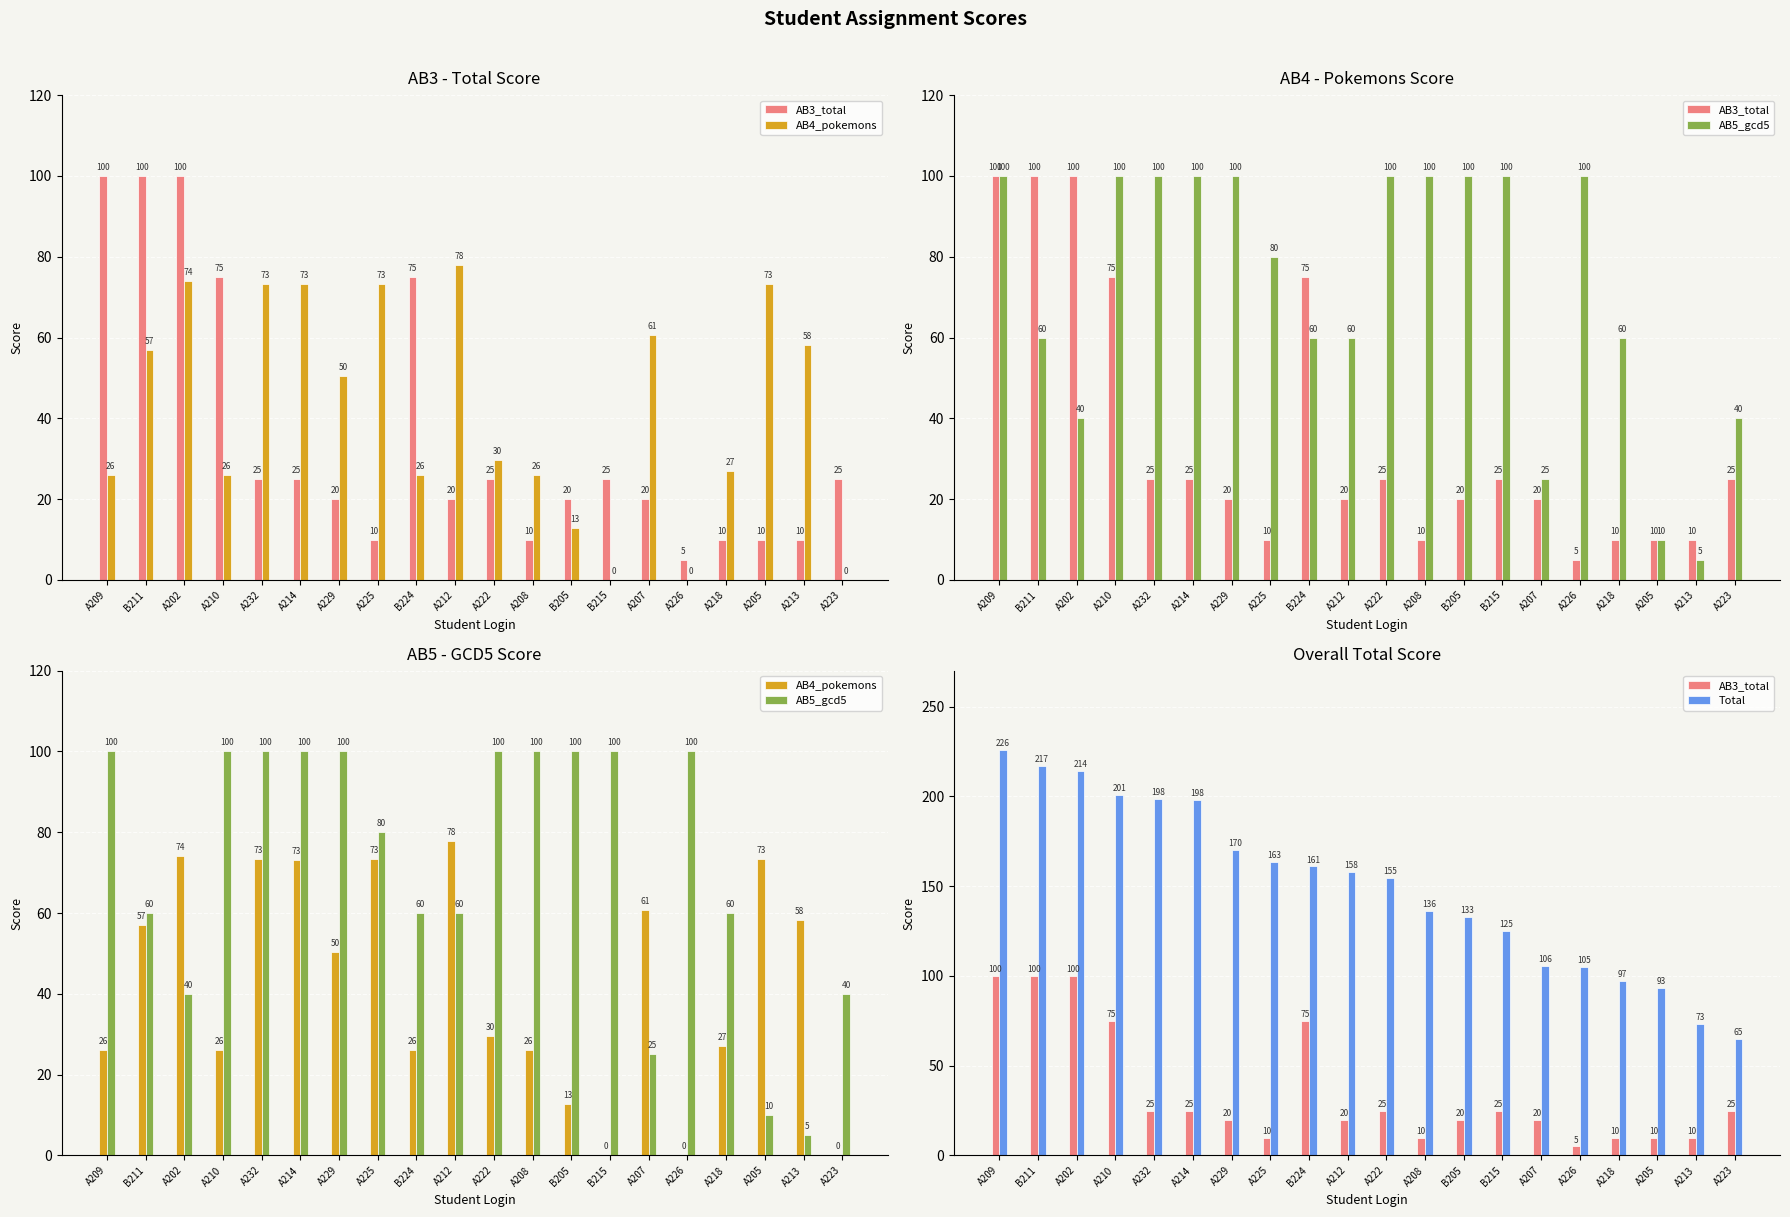

Where does the AB3_total series first go above 25?

A209